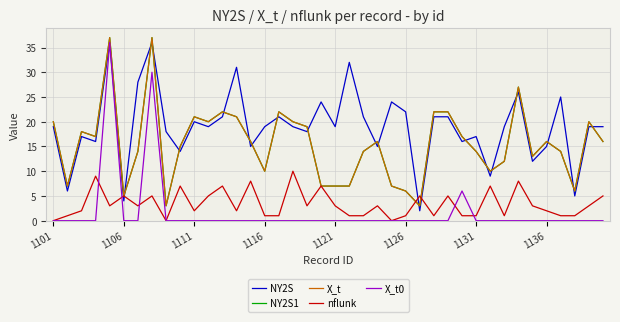

In nflunk, how many points are lower than both neighbors (excluding endpoints)?

9